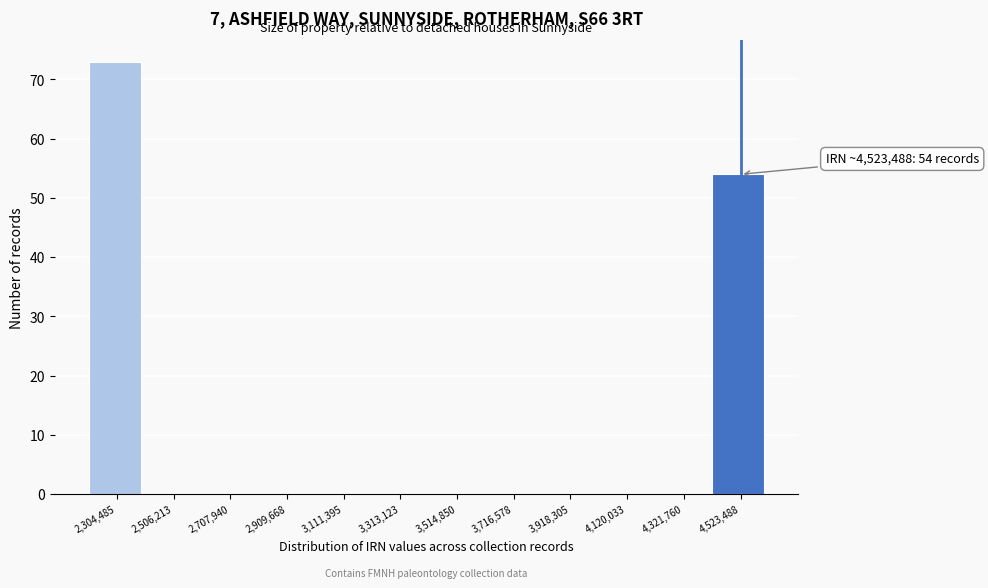

Which range on the x-axis has the tallest bar?

2200000 to 2400000